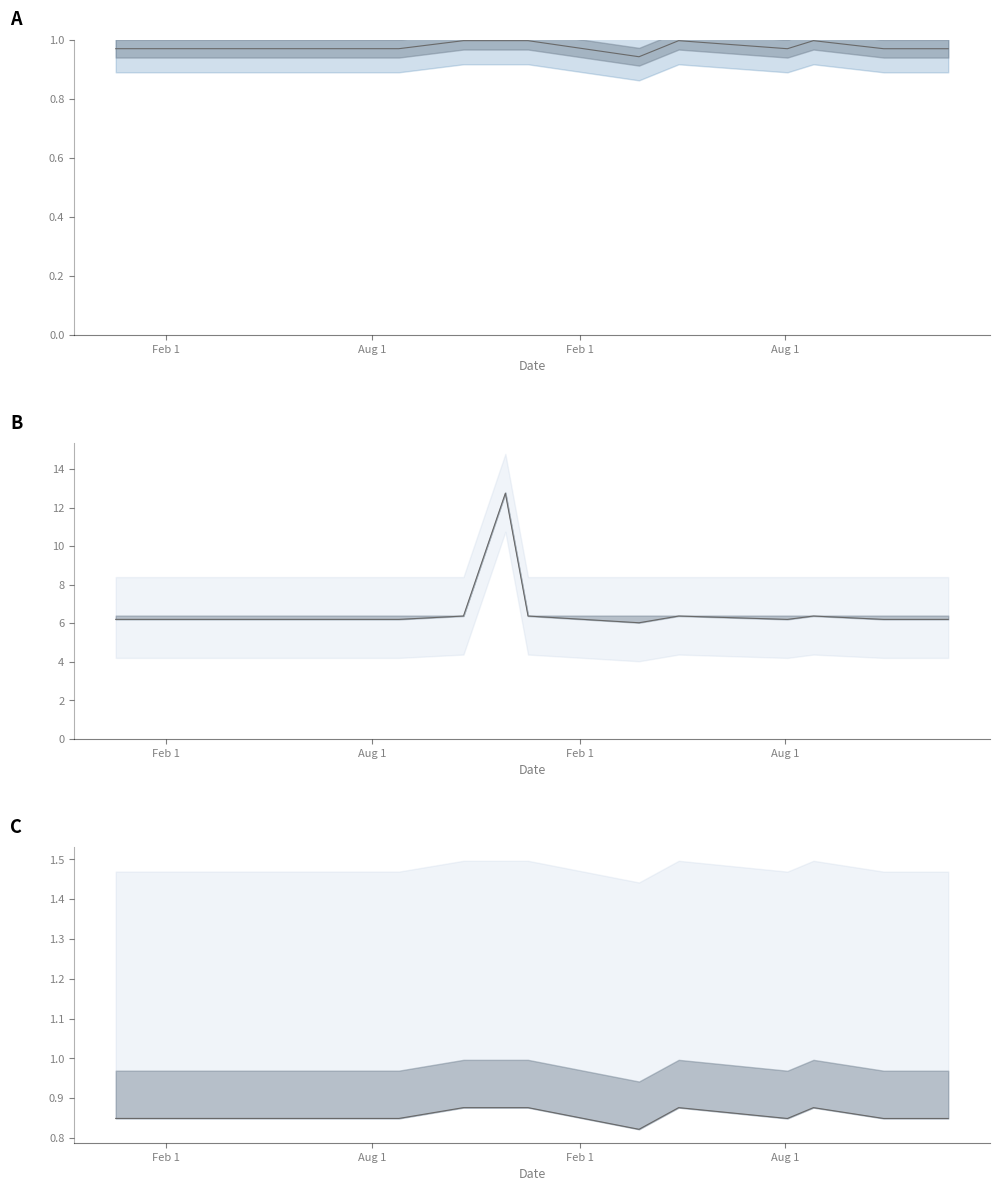

How many distinct data groups are displayed?

2